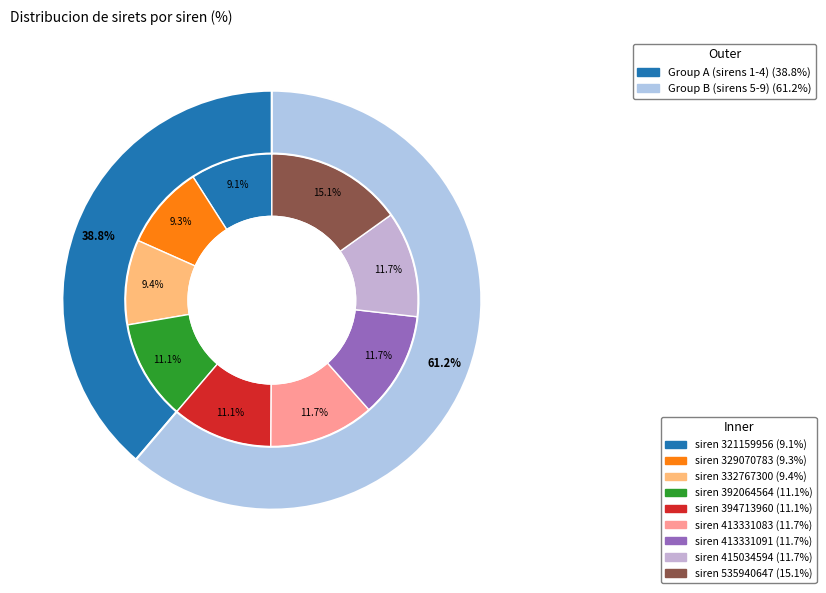

Which category has the biggest portion of the pie?

535940647